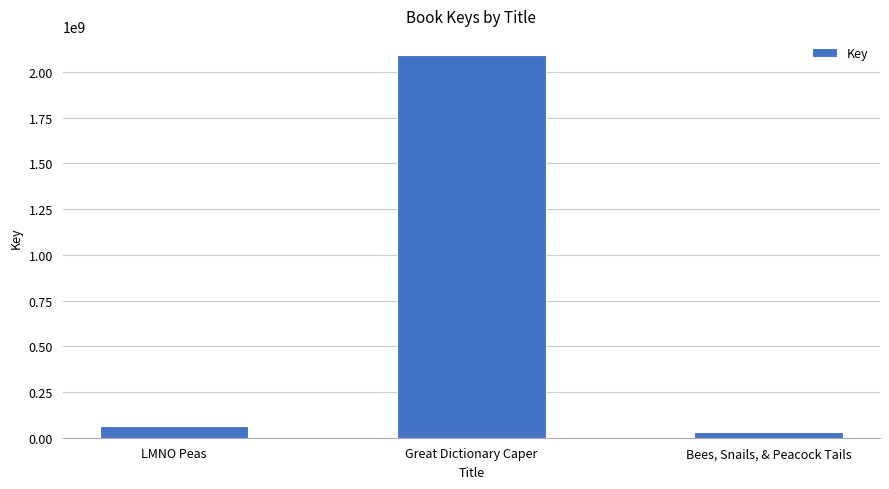

Which has a higher value, Bees, Snails, & Peacock Tails or LMNO Peas?

LMNO Peas